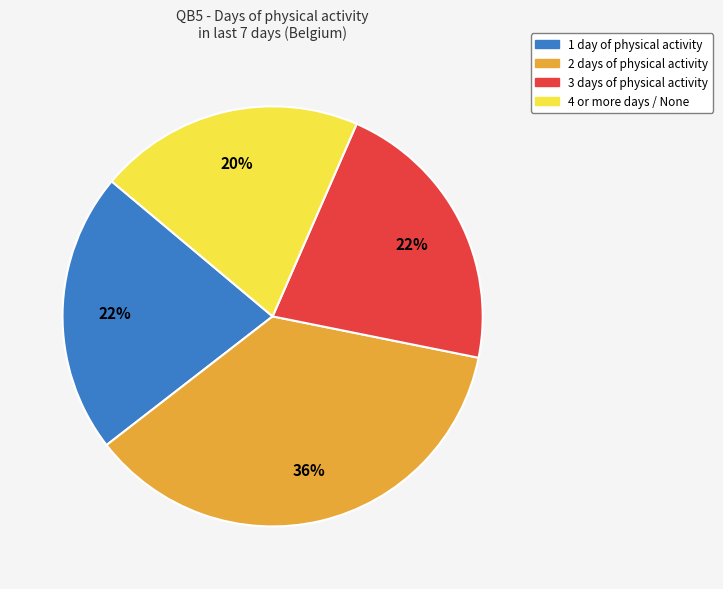

Does any single category account for the majority?

No